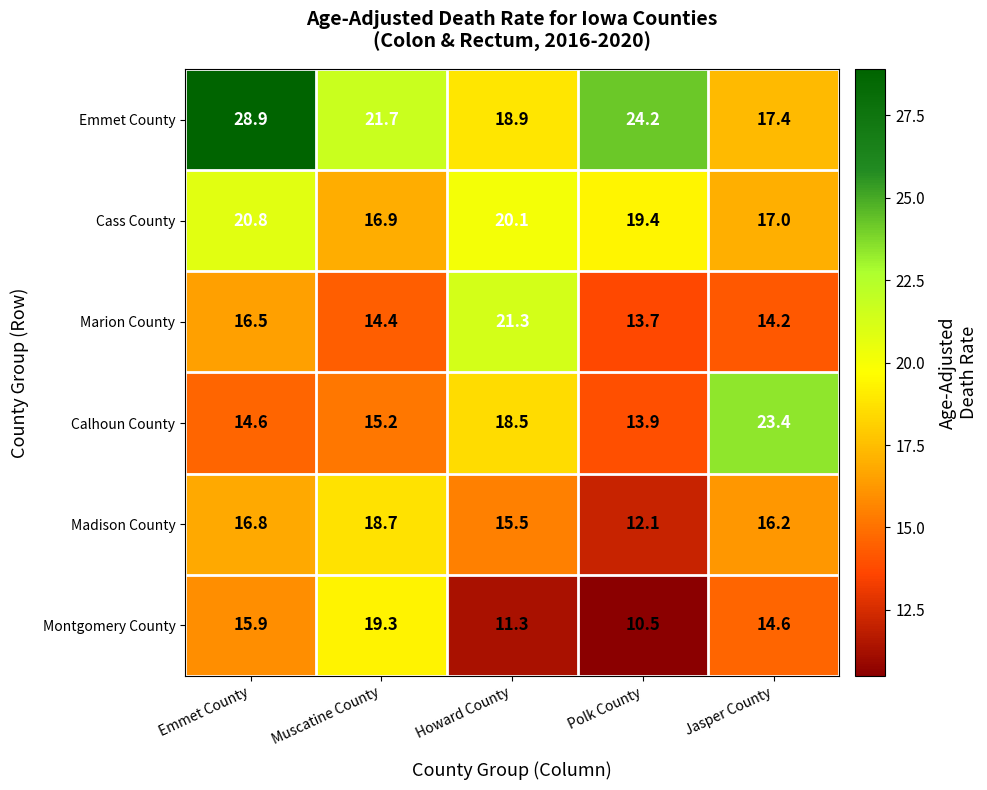

Reading left to right, transcribe all the data shown in this chart.

Emmet County: Emmet County=28.9	Muscatine County=21.7	Howard County=18.9	Polk County=24.2	Jasper County=17.4
Cass County: Emmet County=20.8	Muscatine County=16.9	Howard County=20.1	Polk County=19.4	Jasper County=17.0
Marion County: Emmet County=16.5	Muscatine County=14.4	Howard County=21.3	Polk County=13.7	Jasper County=14.2
Calhoun County: Emmet County=14.6	Muscatine County=15.2	Howard County=18.5	Polk County=13.9	Jasper County=23.4
Madison County: Emmet County=16.8	Muscatine County=18.7	Howard County=15.5	Polk County=12.1	Jasper County=16.2
Montgomery County: Emmet County=15.9	Muscatine County=19.3	Howard County=11.3	Polk County=10.5	Jasper County=14.6